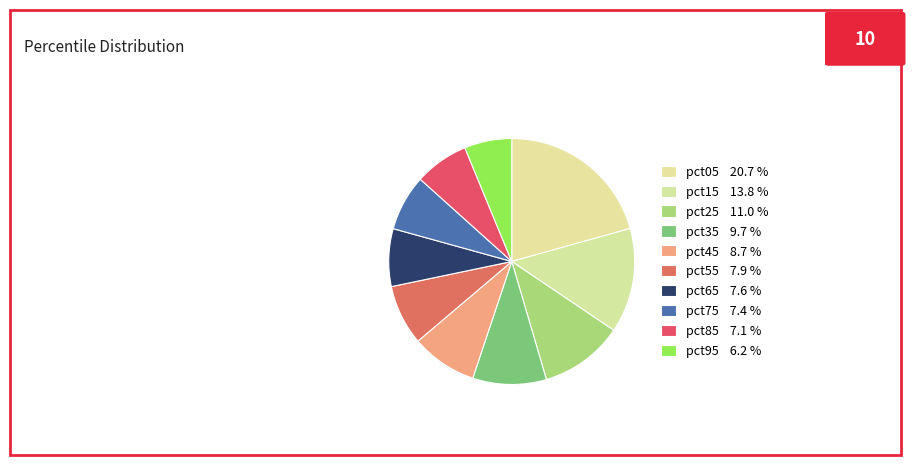

To the nearest percent, what is the combined percentage of pct65 and pct05?

28%